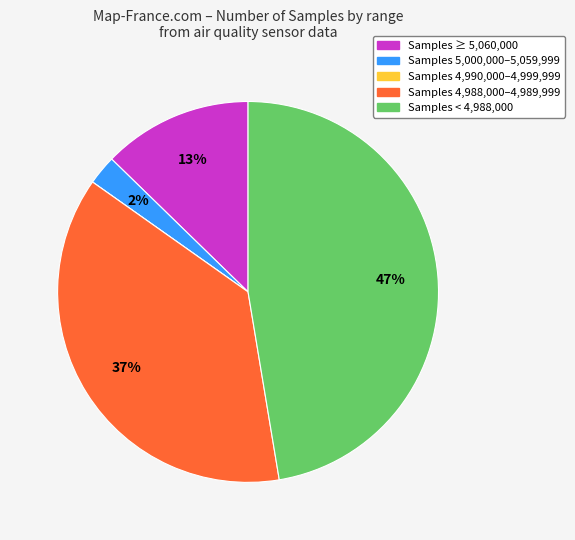

To the nearest percent, what is the difference between the largest and smallest slice percentages?

47%